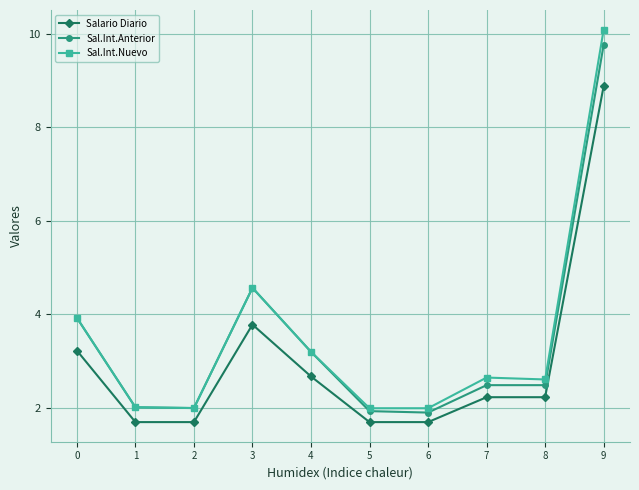

What is the highest value of the Sal.Int.Anterior series?

9.8